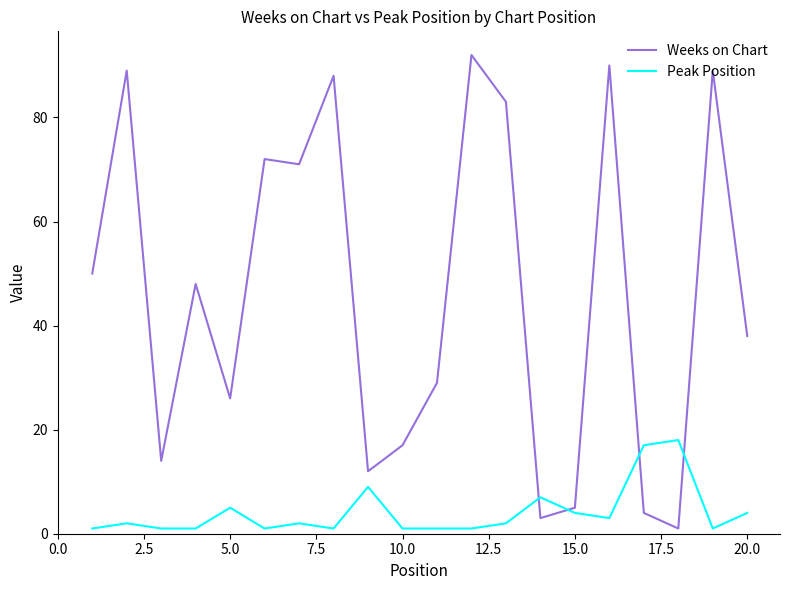

Which series has the widest spread of values?

Weeks on Chart